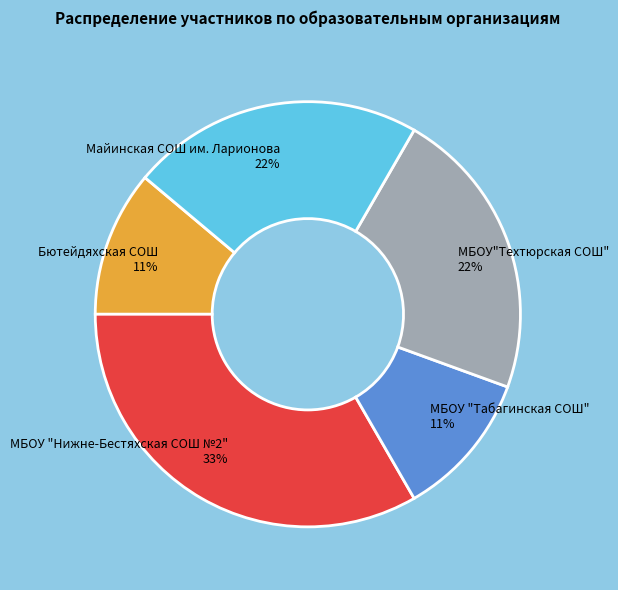

To the nearest percent, what is the difference between the Бютейдяхская СОШ 11% and МБОУ"Техтюрская СОШ" 22% slice percentages?

11%